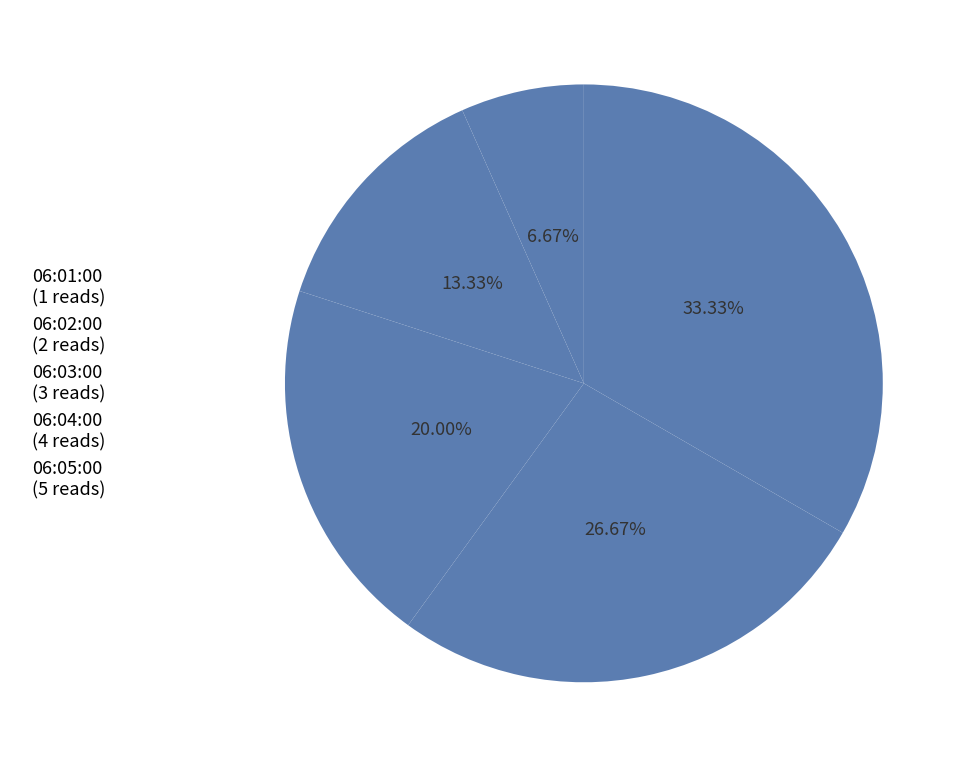

Which category has the smallest portion of the pie?

06:01:00